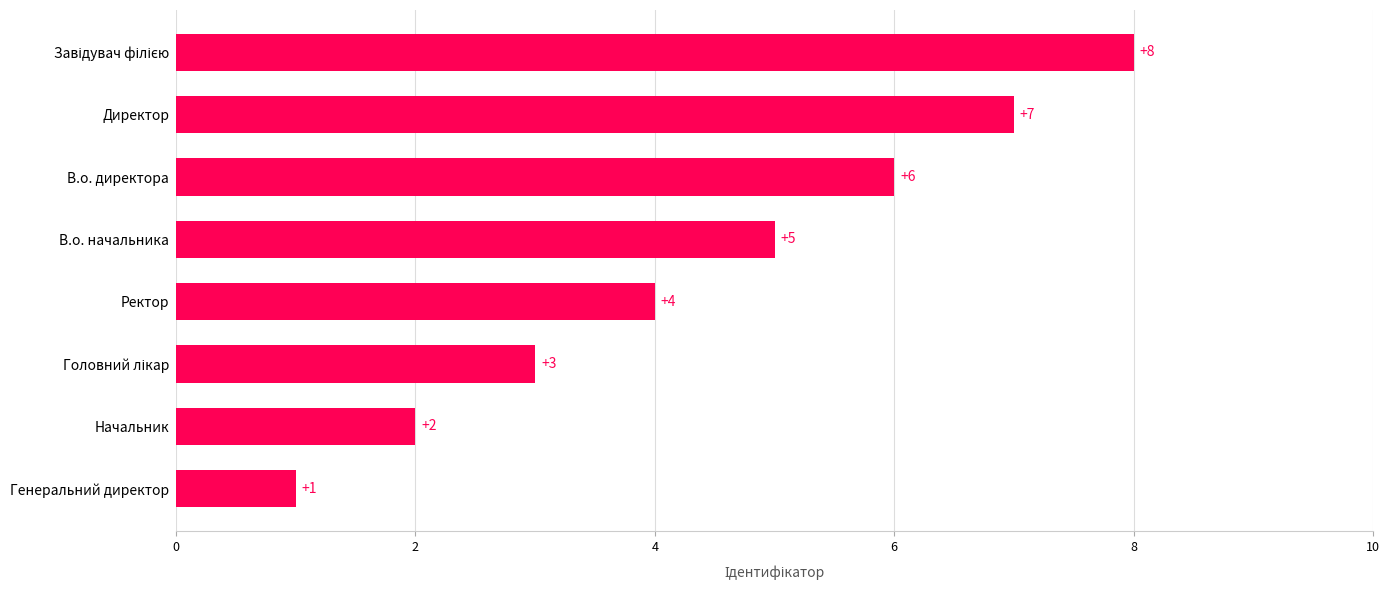

At which category does the chart reach its minimum across all series?

Генеральний директор